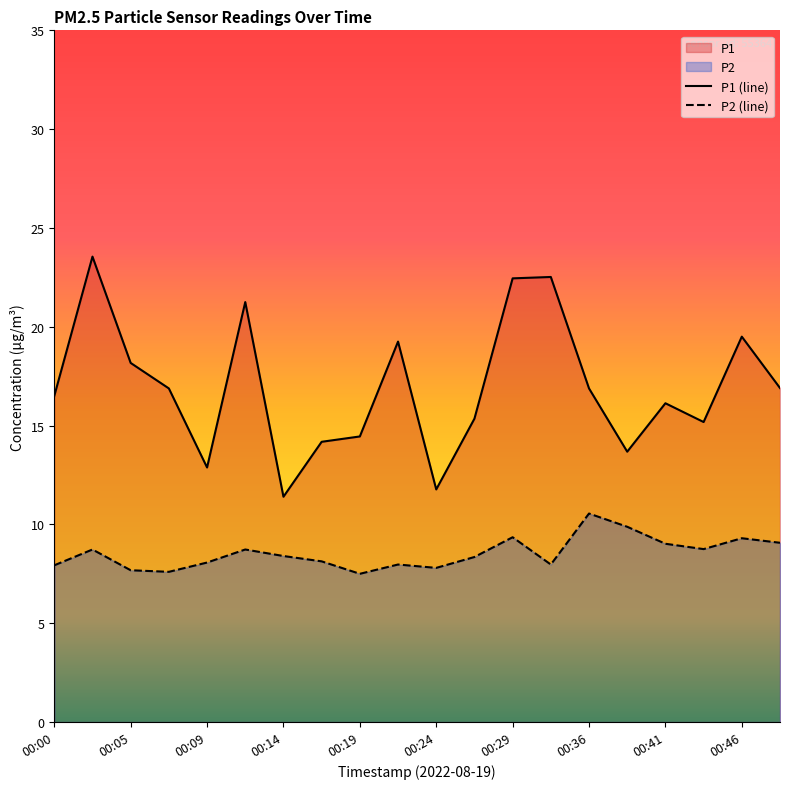

Rank the series at 00:49 from lowest to highest value.

P2, P1